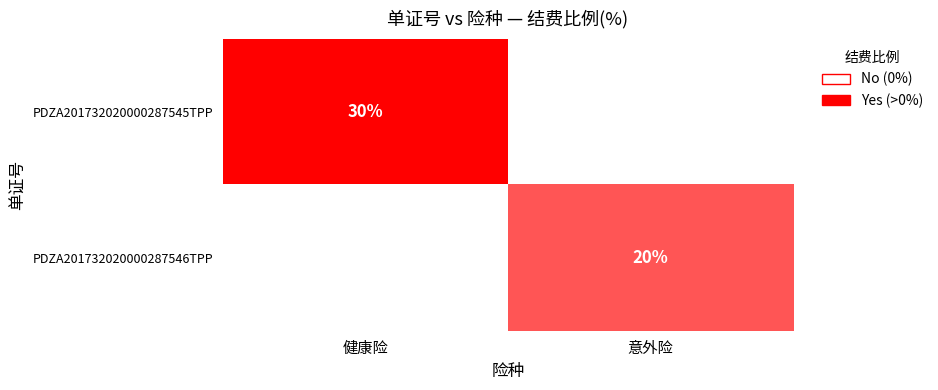

At which category is the sum across all series the highest?

健康险